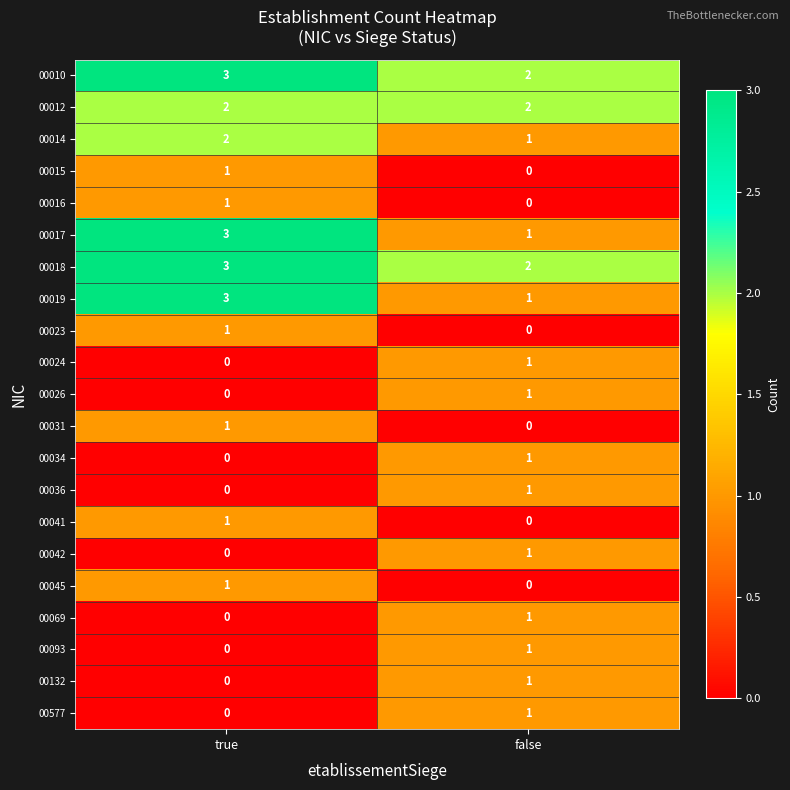

What is the total value across all series at false?

18